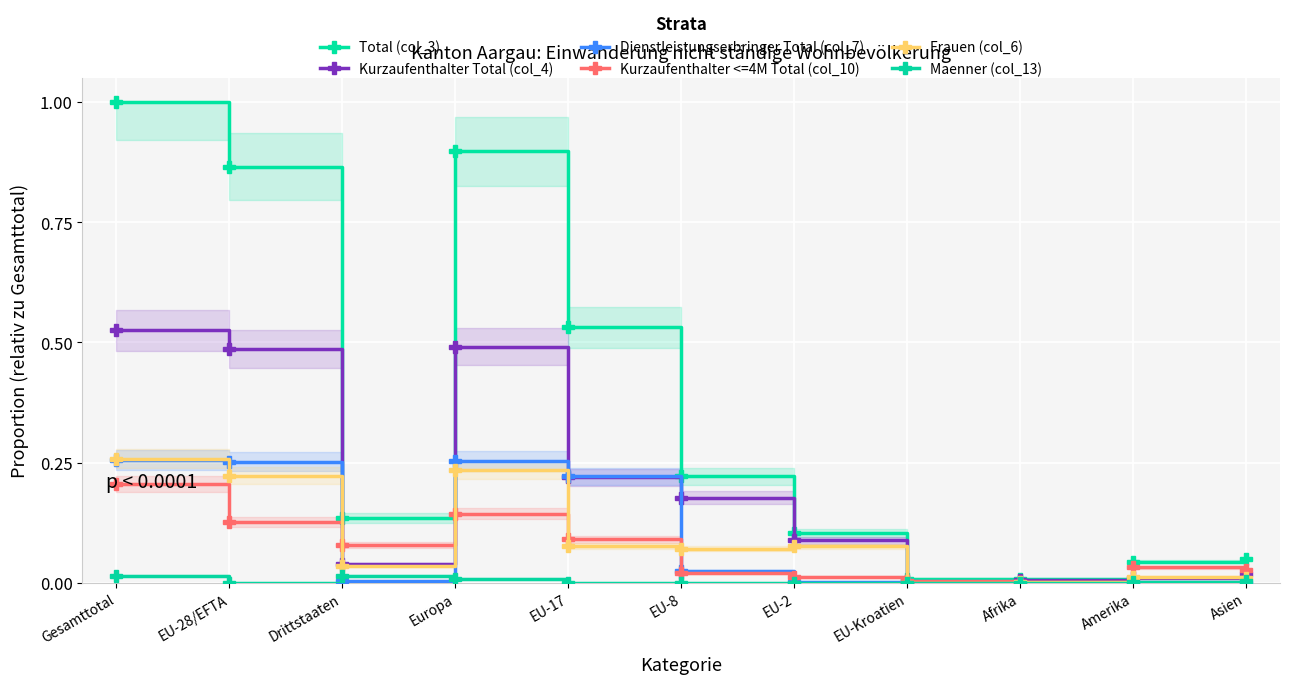

How many interior local valleys does the Dienstleistungserbringer Total (col_7) series have?

3